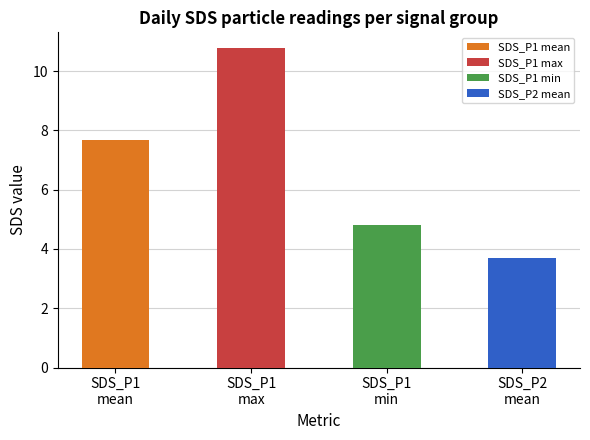

What is the maximum value shown in the chart?

10.8